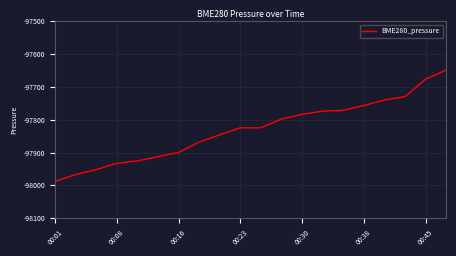

What is the difference between the maximum and minimum values?

338.6